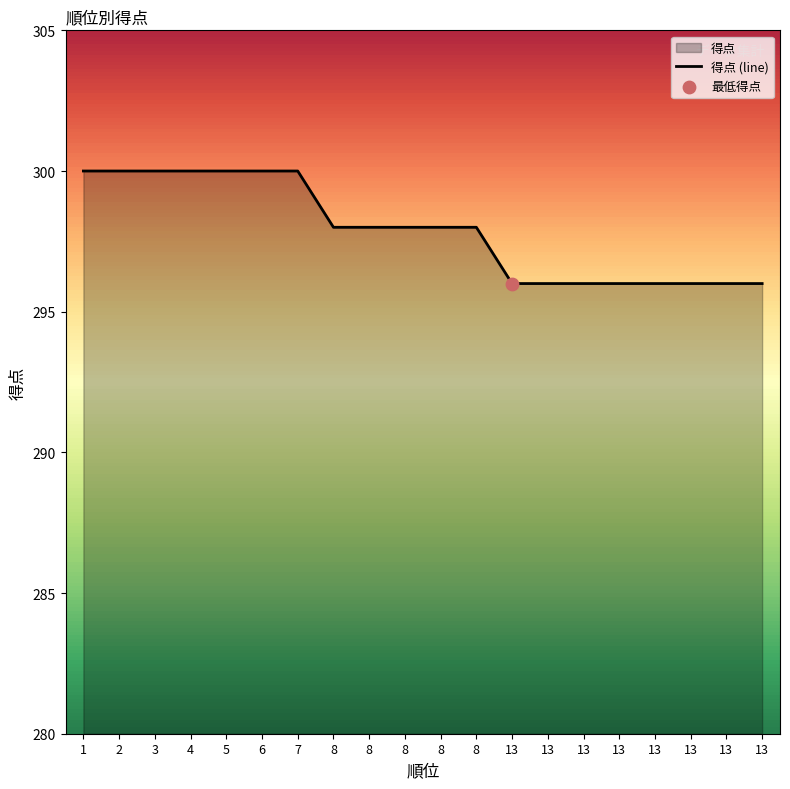

What is the ratio of the value at 8 to the value at 13?

1.0